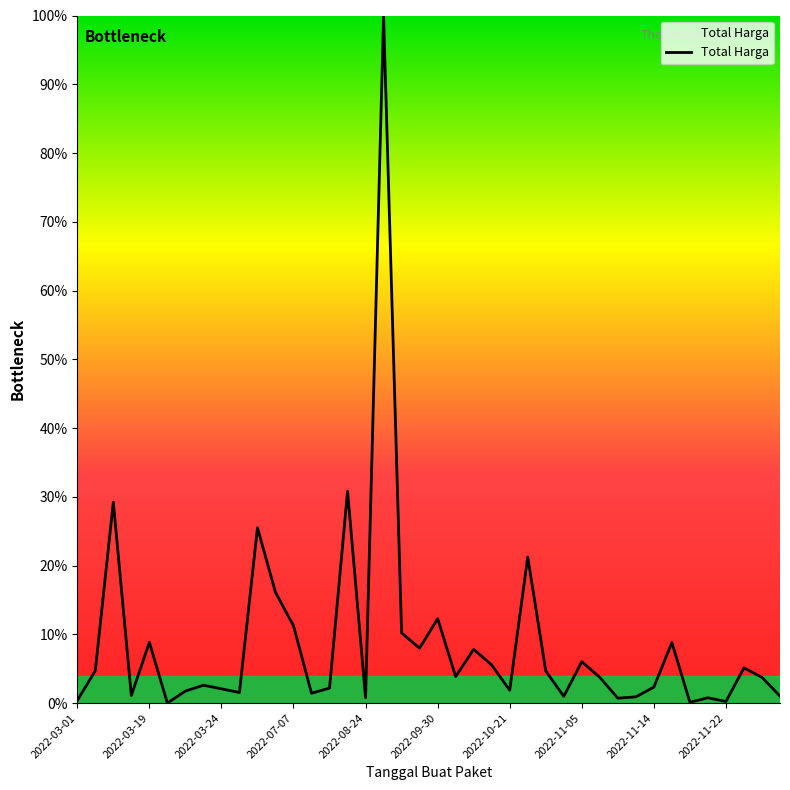

What is the maximum value shown in the chart?

100.0